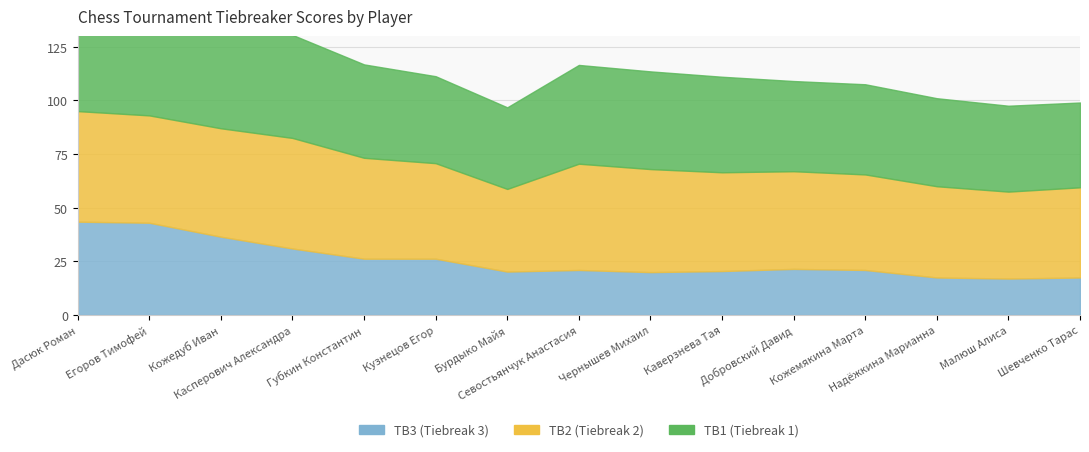

What is the value of the TB1 point at the 15th from the left?

39.5